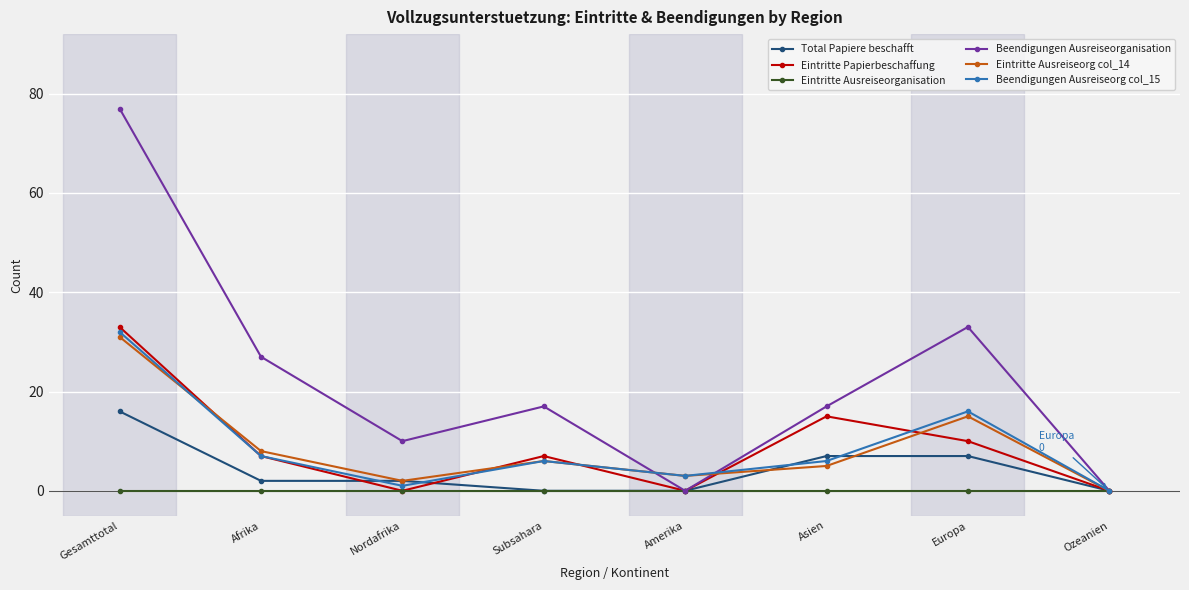

The Eintritte Ausreiseorg col_14 series shows 5 at Asien. True or false?

True